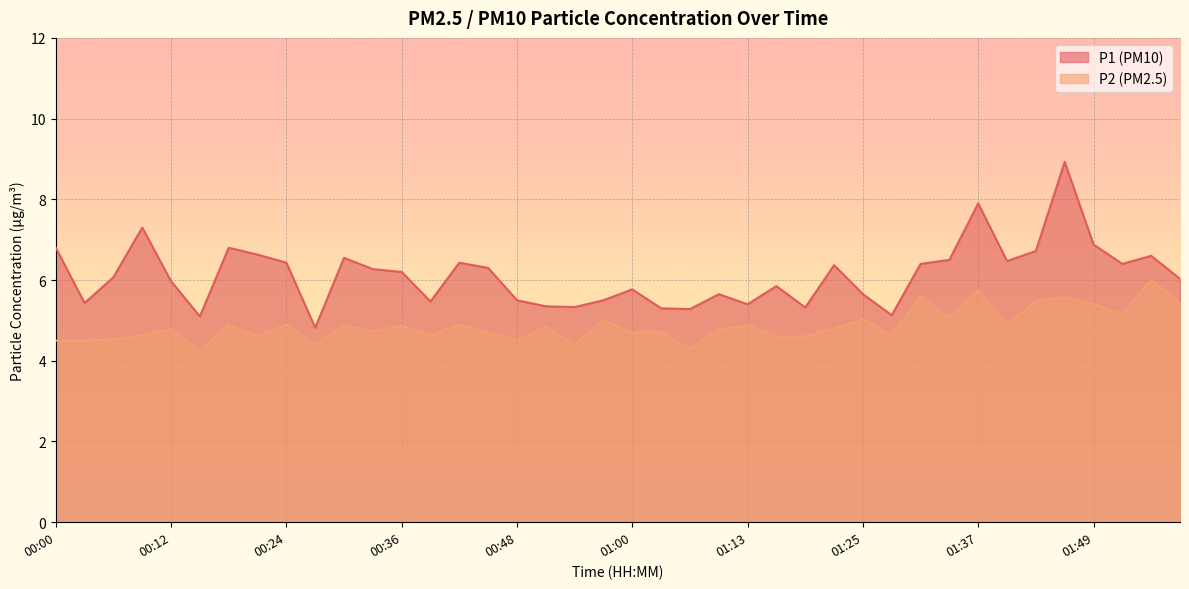

Rank the series by their average value, from lowest to highest.

P2 (PM2.5), P1 (PM10)